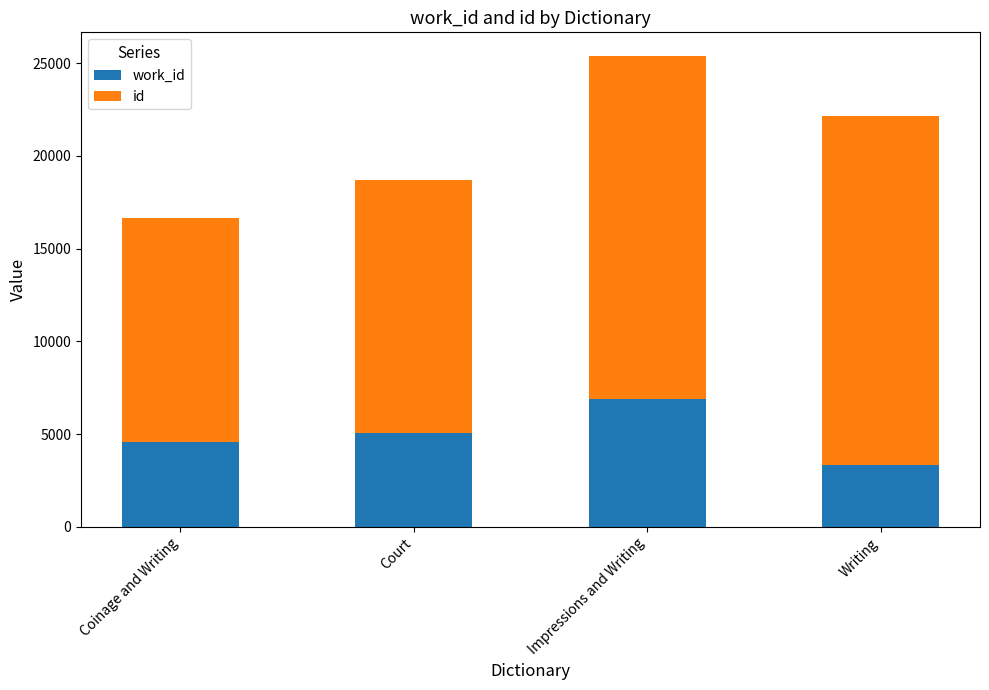

What is the total value across all series at Impressions and Writing?

25384